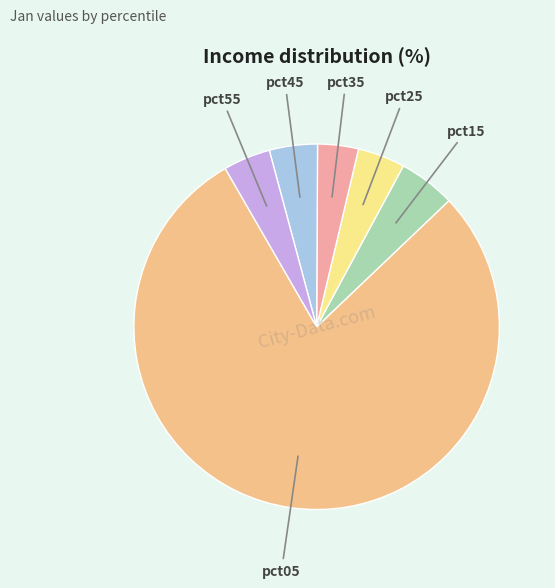

Does pct15 account for over 50% of the chart?

No